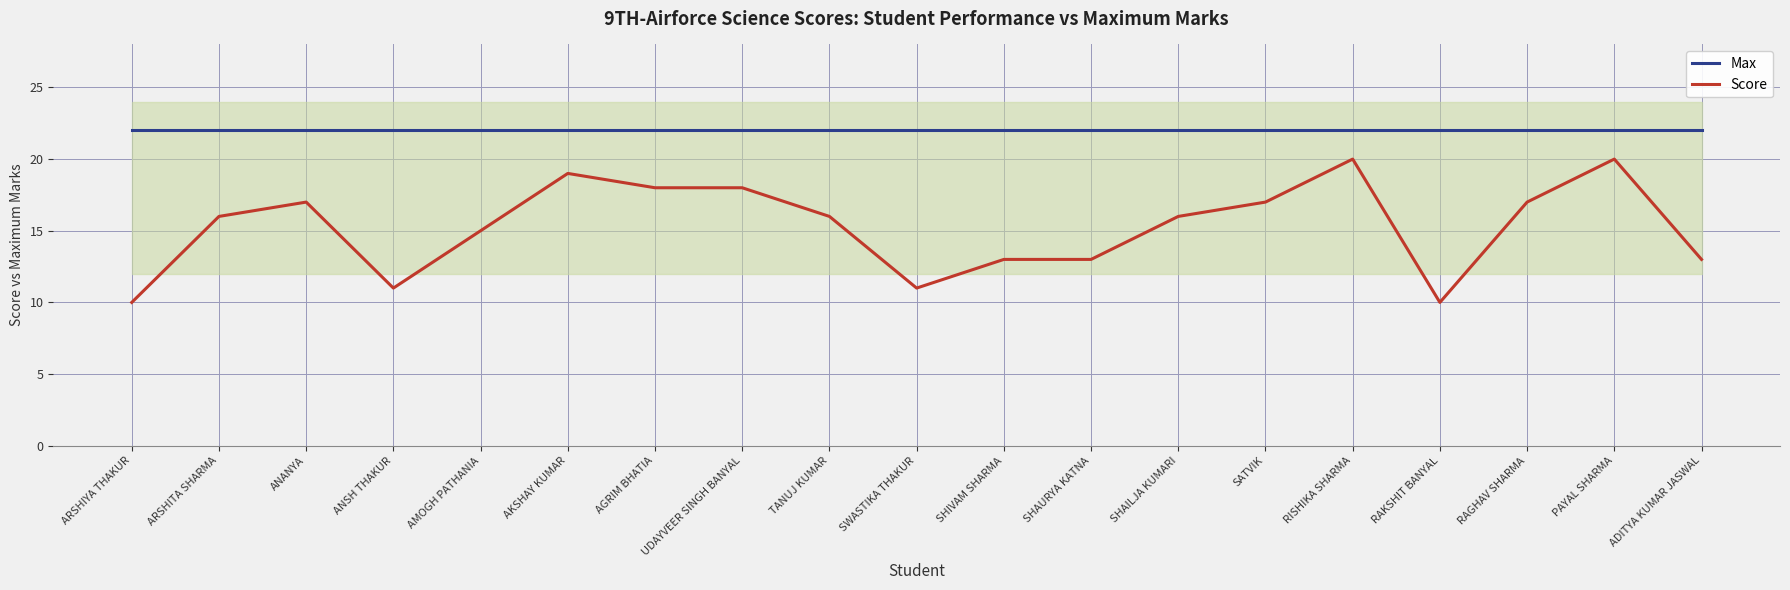

Which has a higher value, ANANYA or AKSHAY KUMAR?

ANANYA